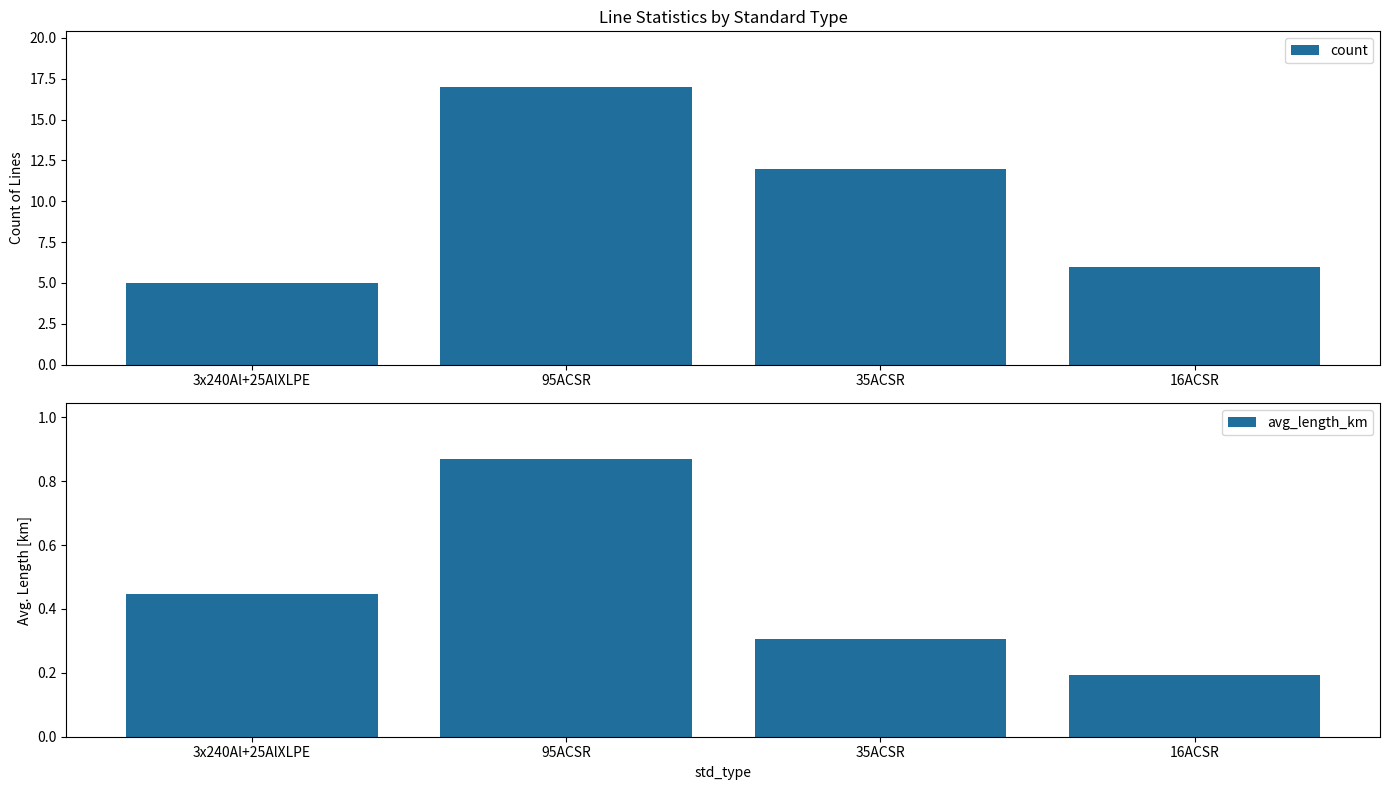

Which series has the largest total across all categories?

count